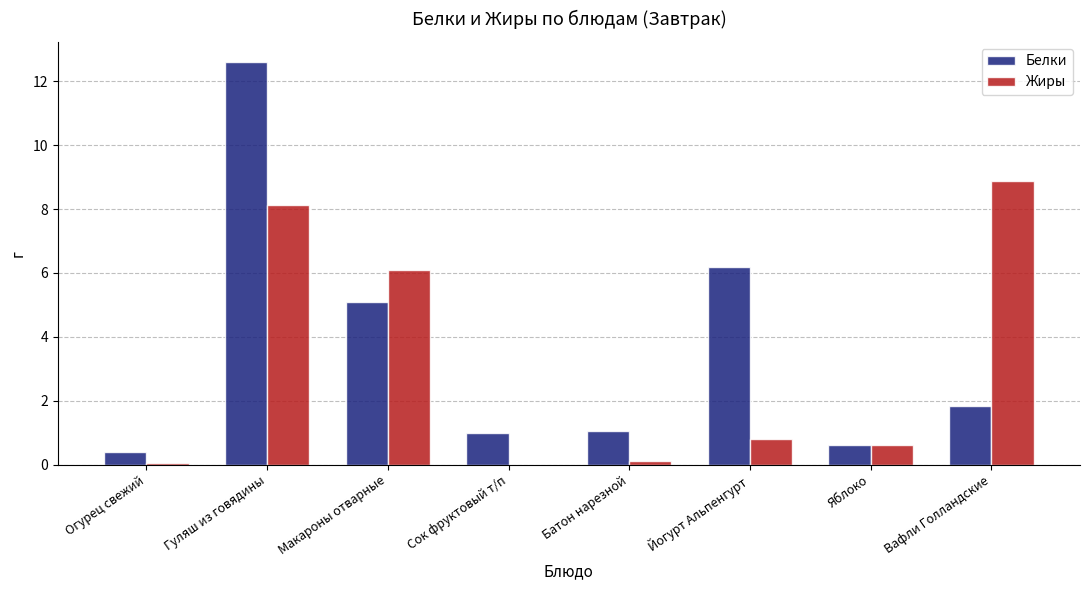

What is the maximum value shown in the chart?

12.6